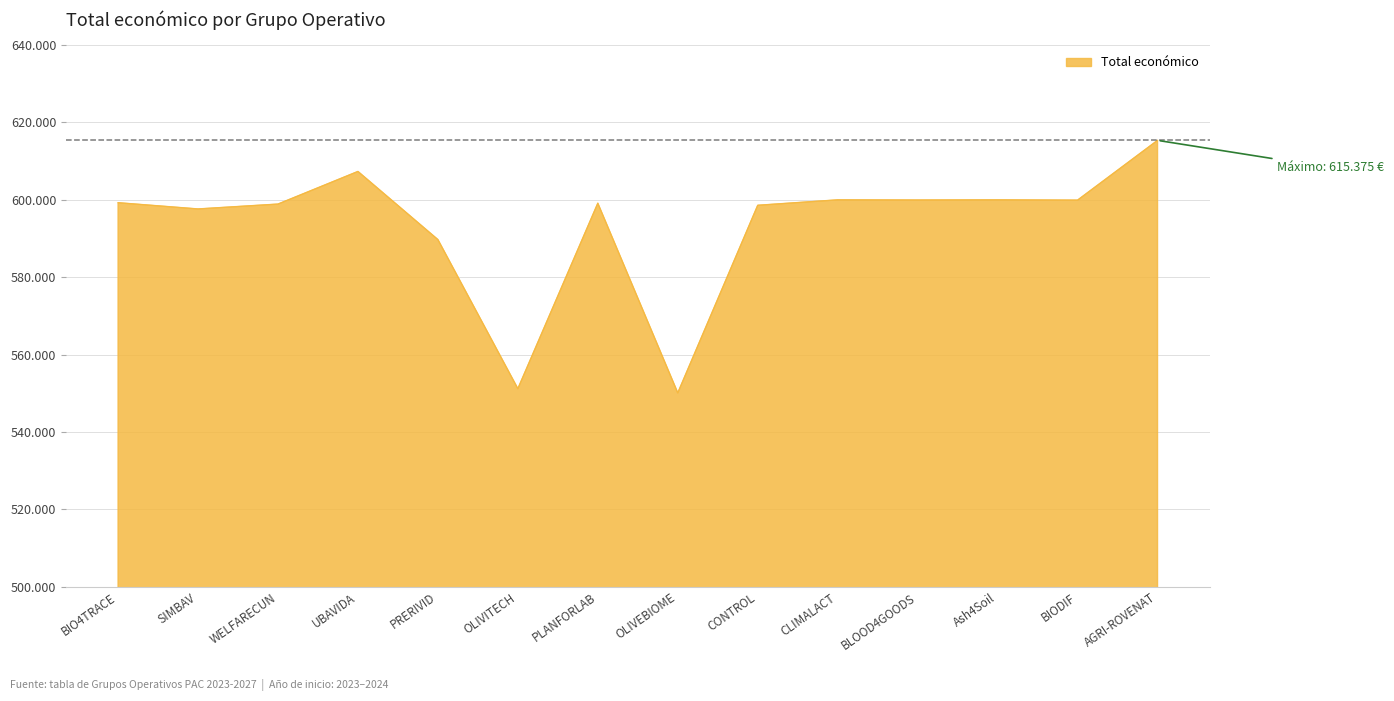

Where is the first local minimum?

SIMBAV